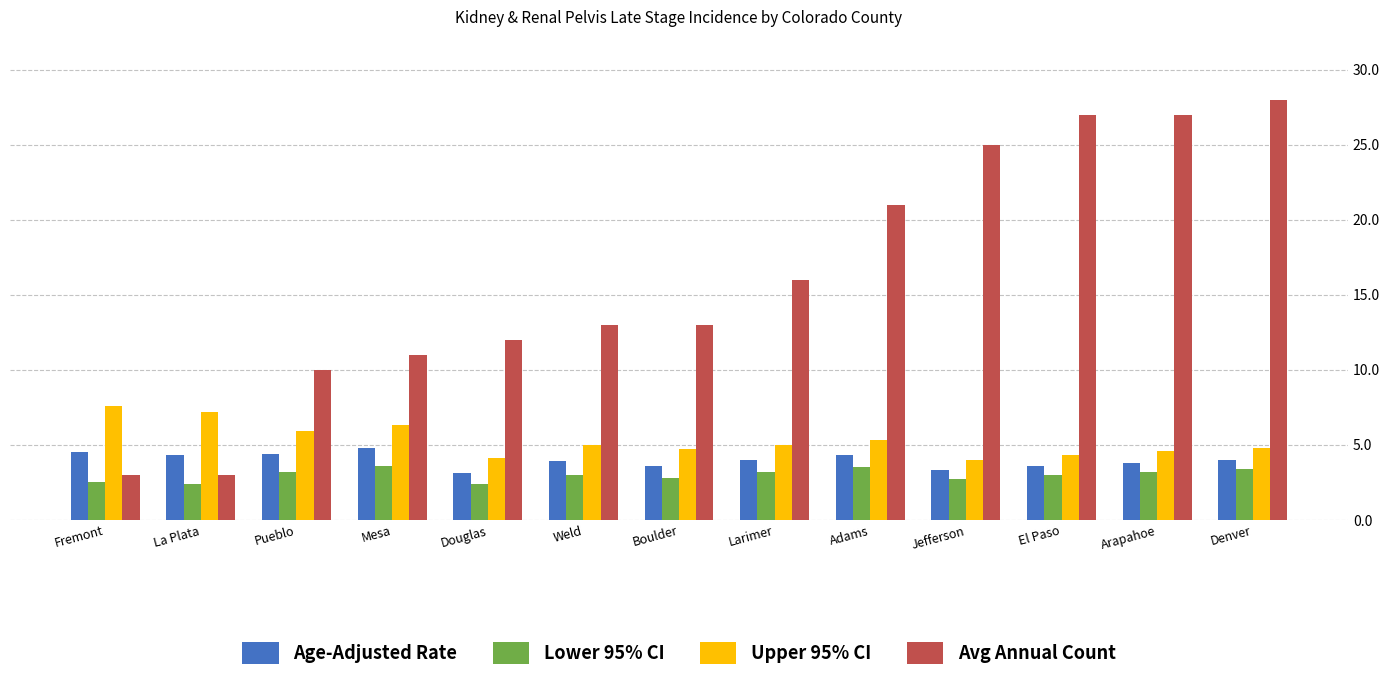

What is the maximum value for Avg Annual Count?

28.0